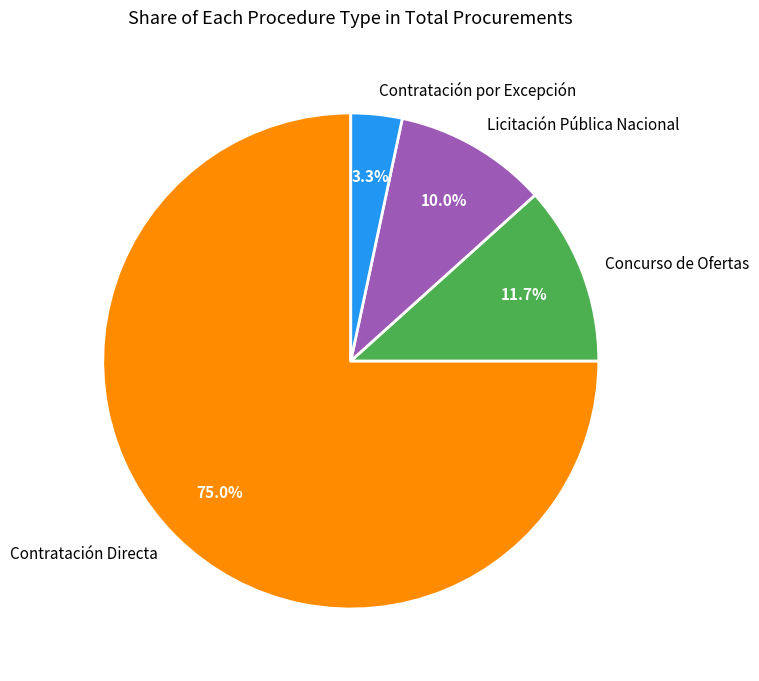

What percentage is the Contratación por Excepción slice, to the nearest percent?

3%